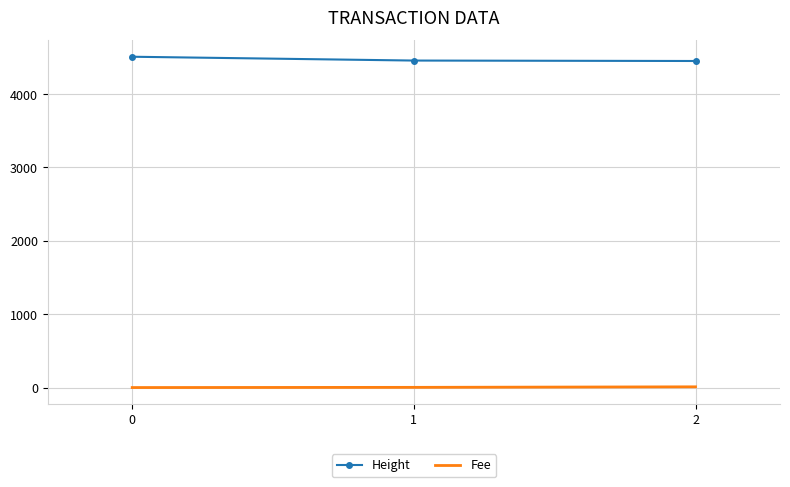

At which label does Fee first exceed 2?

1